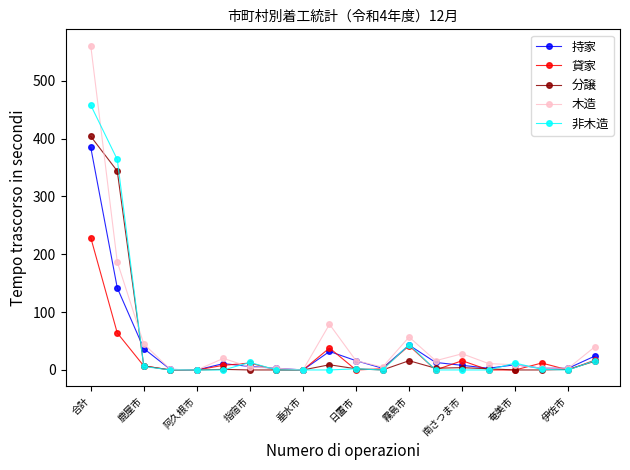

How many distinct data groups are displayed?

5